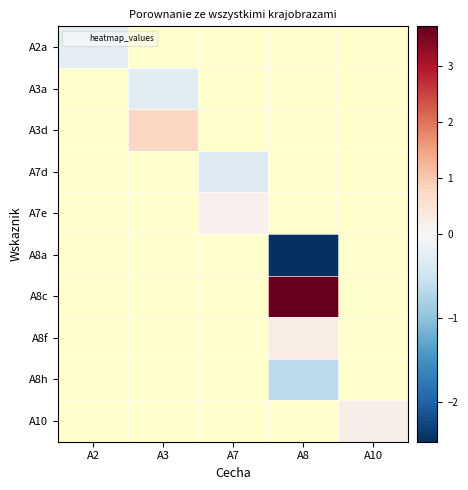

Which series has the largest range (max minus min)?

A2a